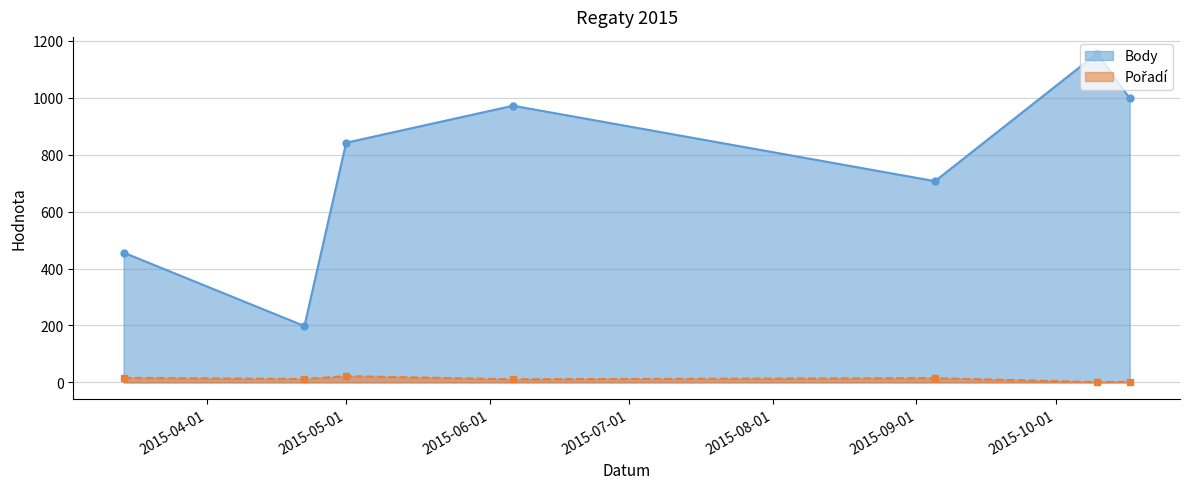

Reading left to right, what are all the values shown in this chart?

Body: 2015-03-14=456	2015-04-22=198	2015-05-01=842	2015-06-06=972	2015-09-05=707	2015-10-10=1156	2015-10-17=998
Pořadí: 2015-03-14=16	2015-04-22=12	2015-05-01=22	2015-06-06=11	2015-09-05=15	2015-10-10=1	2015-10-17=2